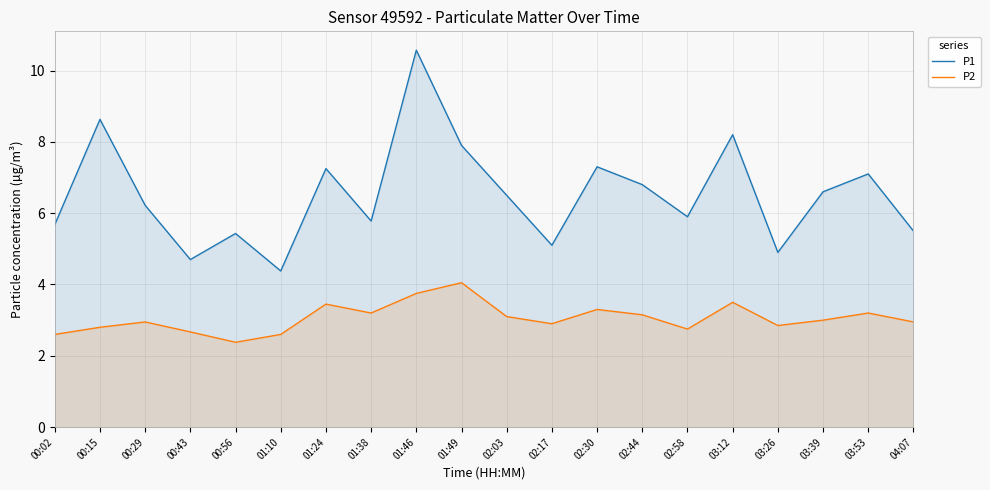

What is the value of the P2 point at the 9th from the left?

3.8